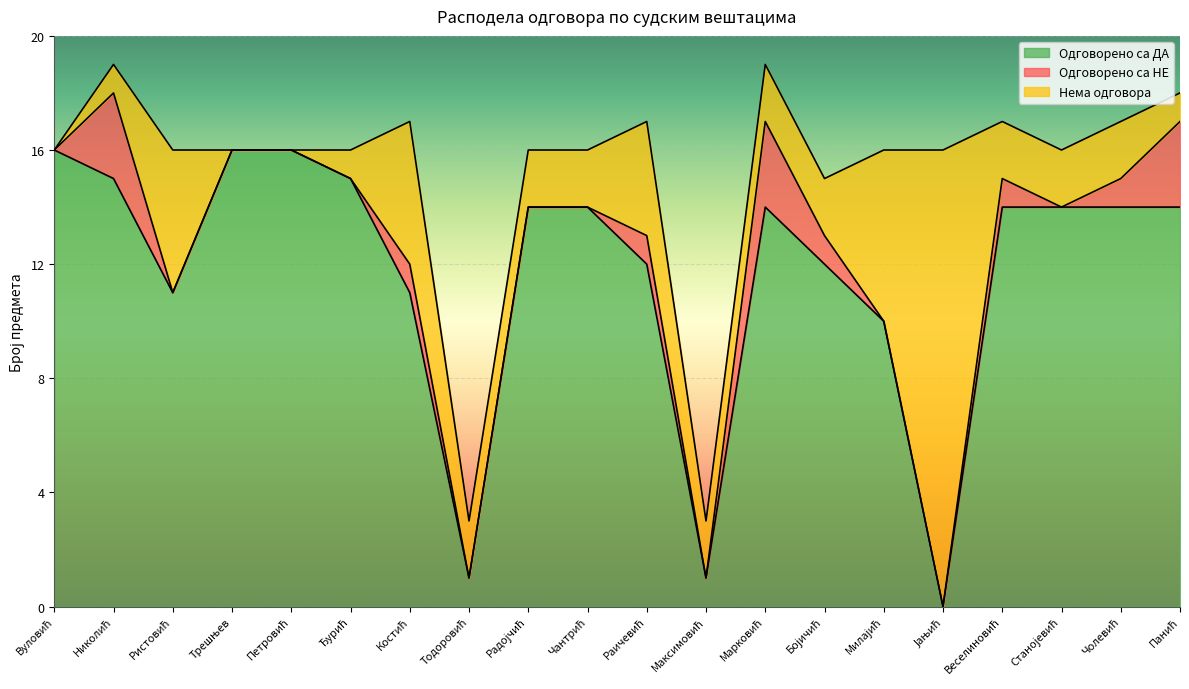

What value does the Одговорено са ДА series have at Радојчић?

14